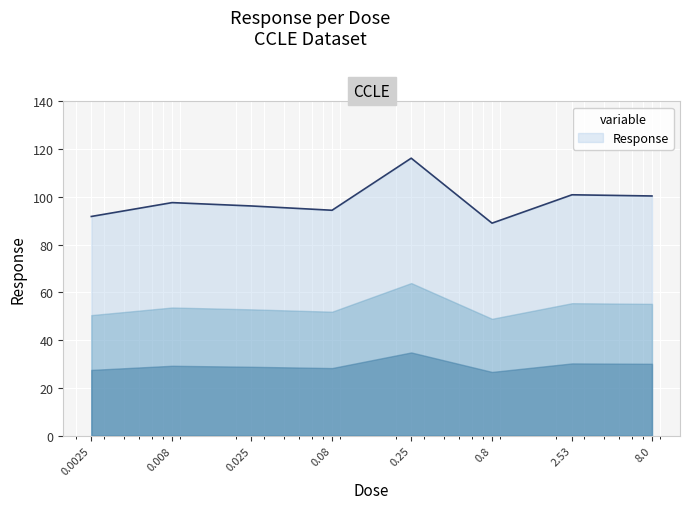

How many interior local valleys (lower than both neighbors) does the data have?

2